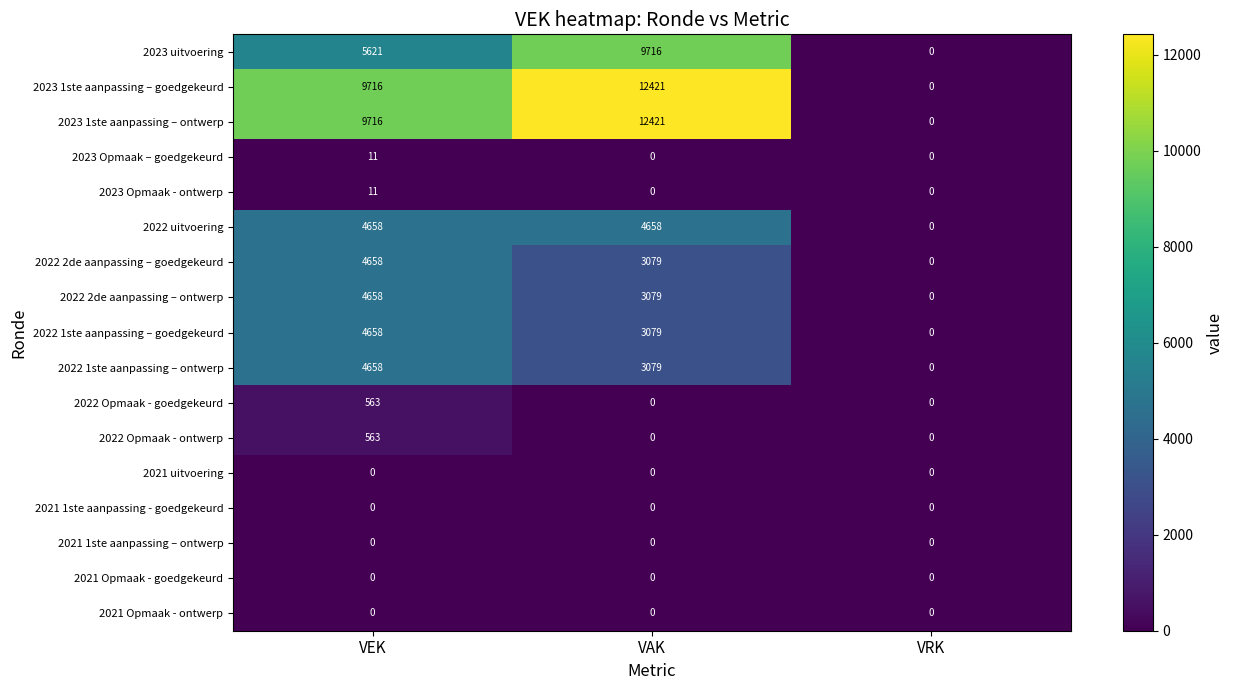

Is it true that 2022 2de aanpassing – ontwerp equals 3079 at VAK?

True